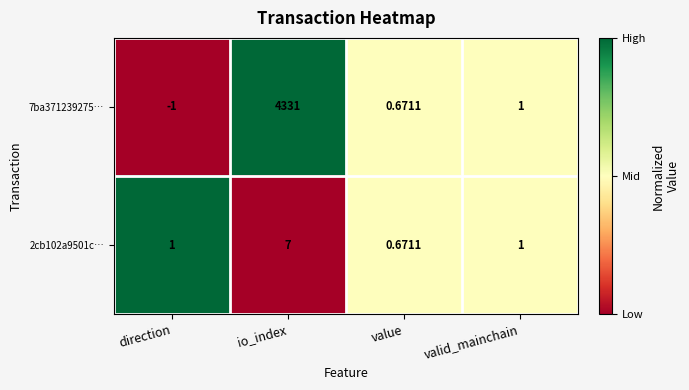

Which series has the largest total across all categories?

7ba371239275…